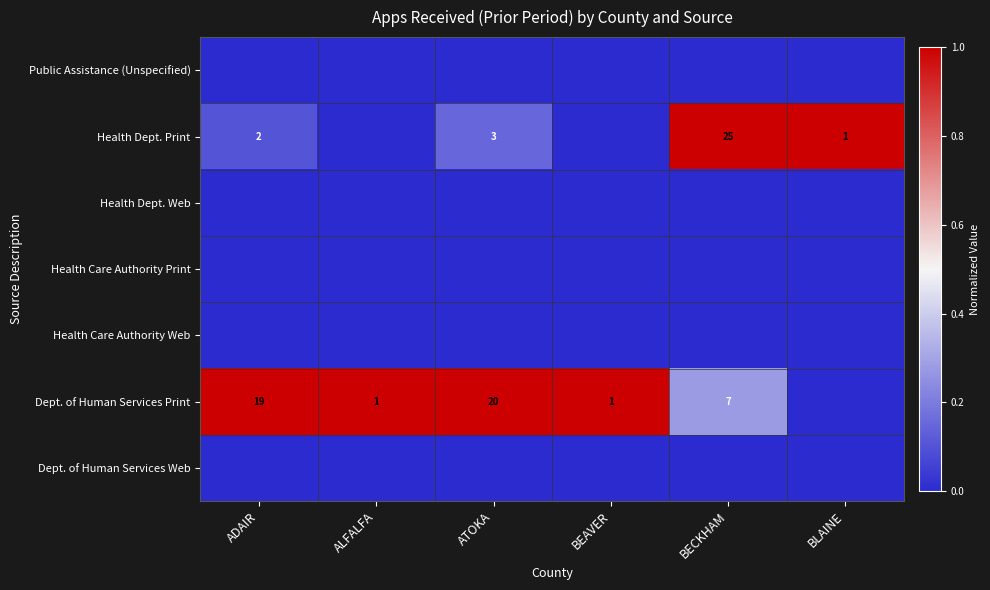

The Health Dept. Print series shows 25 at BECKHAM. True or false?

True